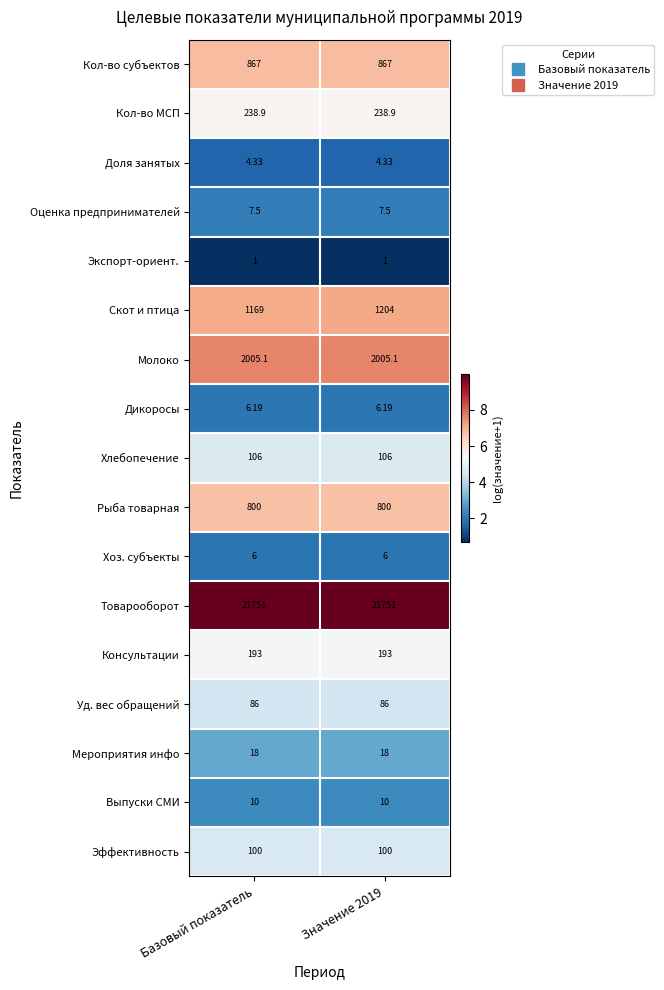

What is the difference between the highest and lowest values at Значение 2019?

21750.0